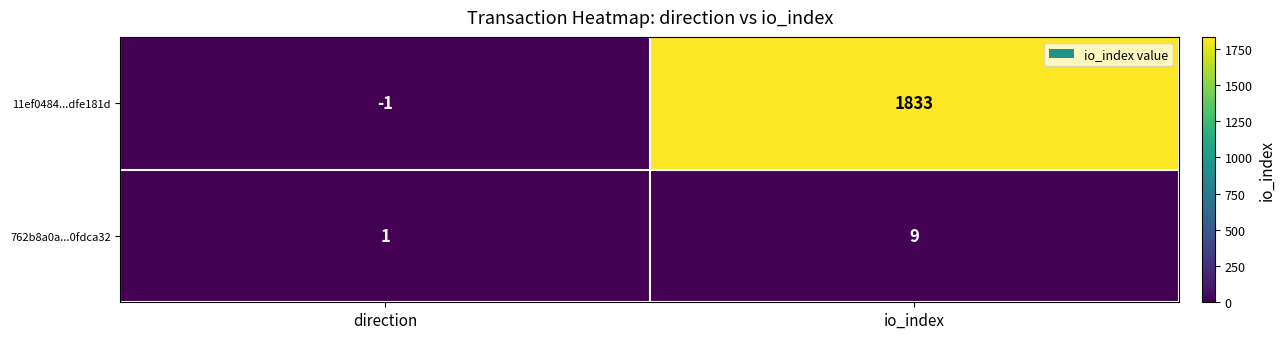

Which label corresponds to the largest value in the chart?

io_index